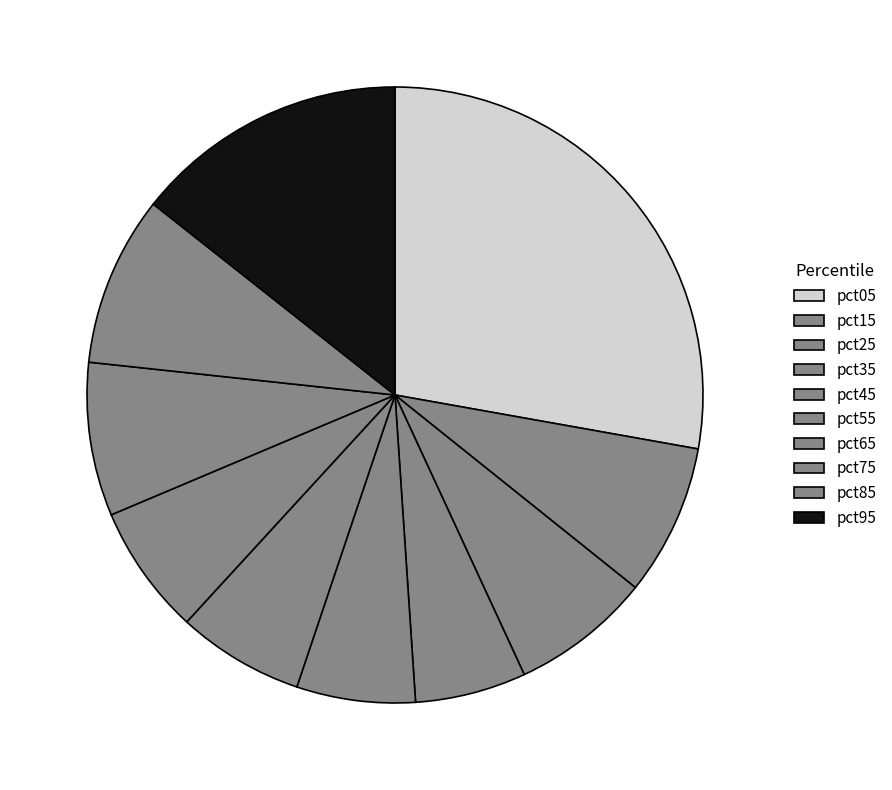

To the nearest percent, what portion does pct35 represent?

6%